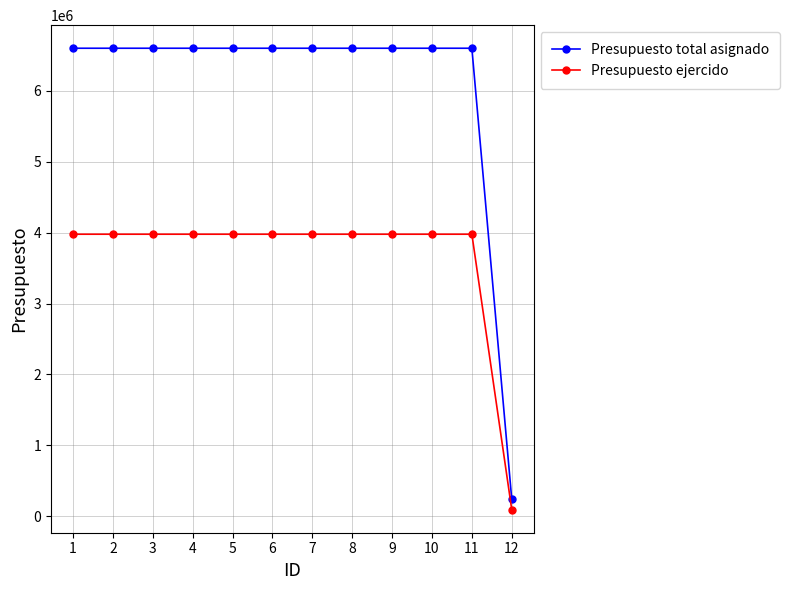

The value of Presupuesto total asignado at 11 is 1664084.5. True or false?

False